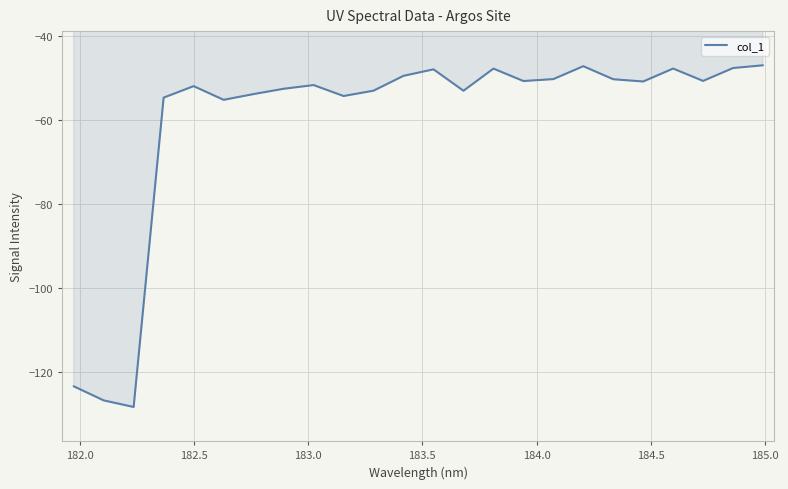

What is the minimum value shown in the chart?

-128.4